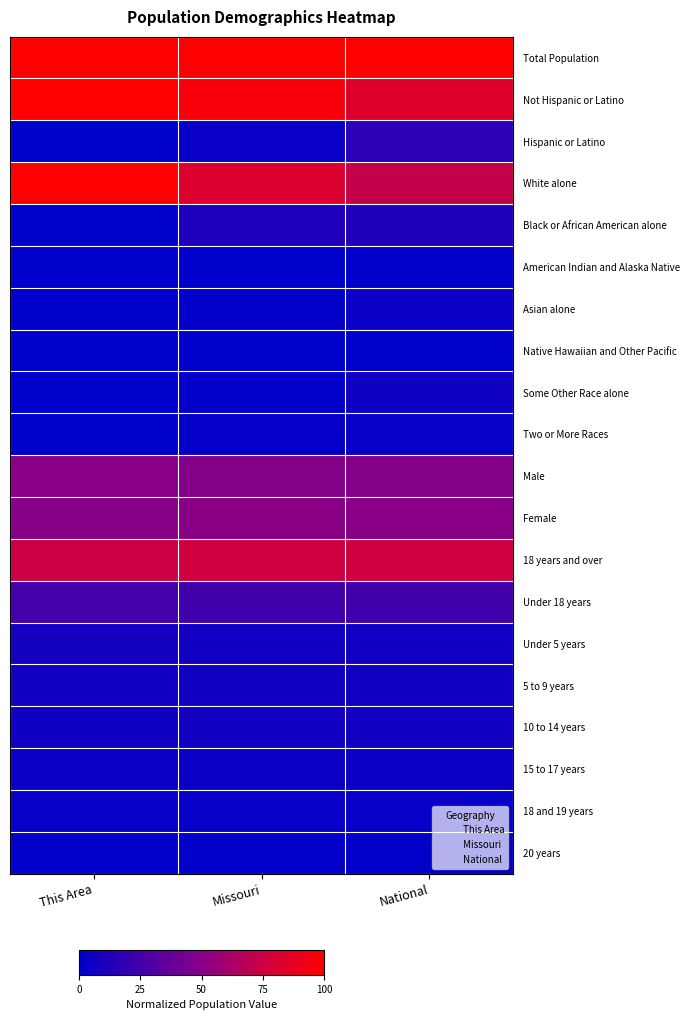

At how many categories does at least one series exceed 0?

3